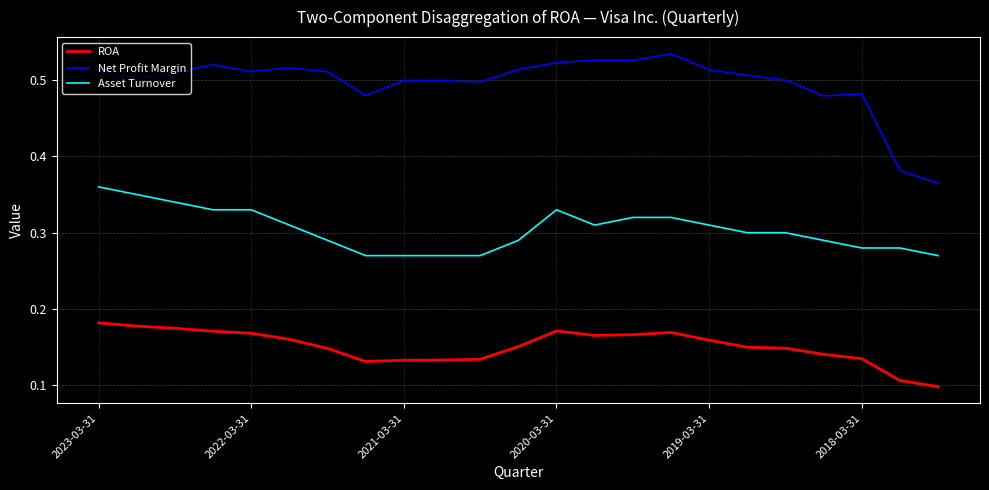

How many Asset Turnover values are between 0 and 1?

23